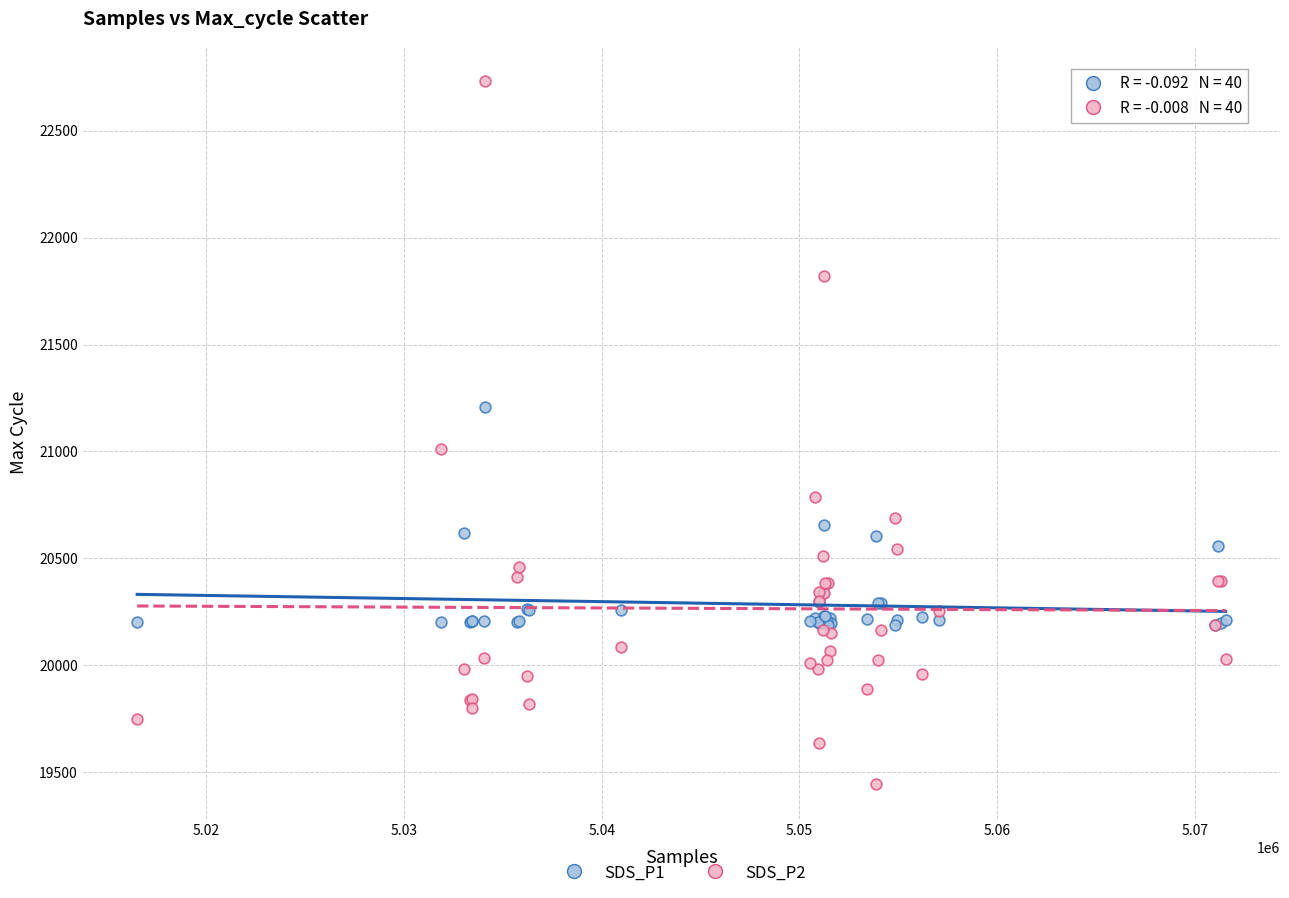

Across all series, what Y value is closest to 21089?

21011.7